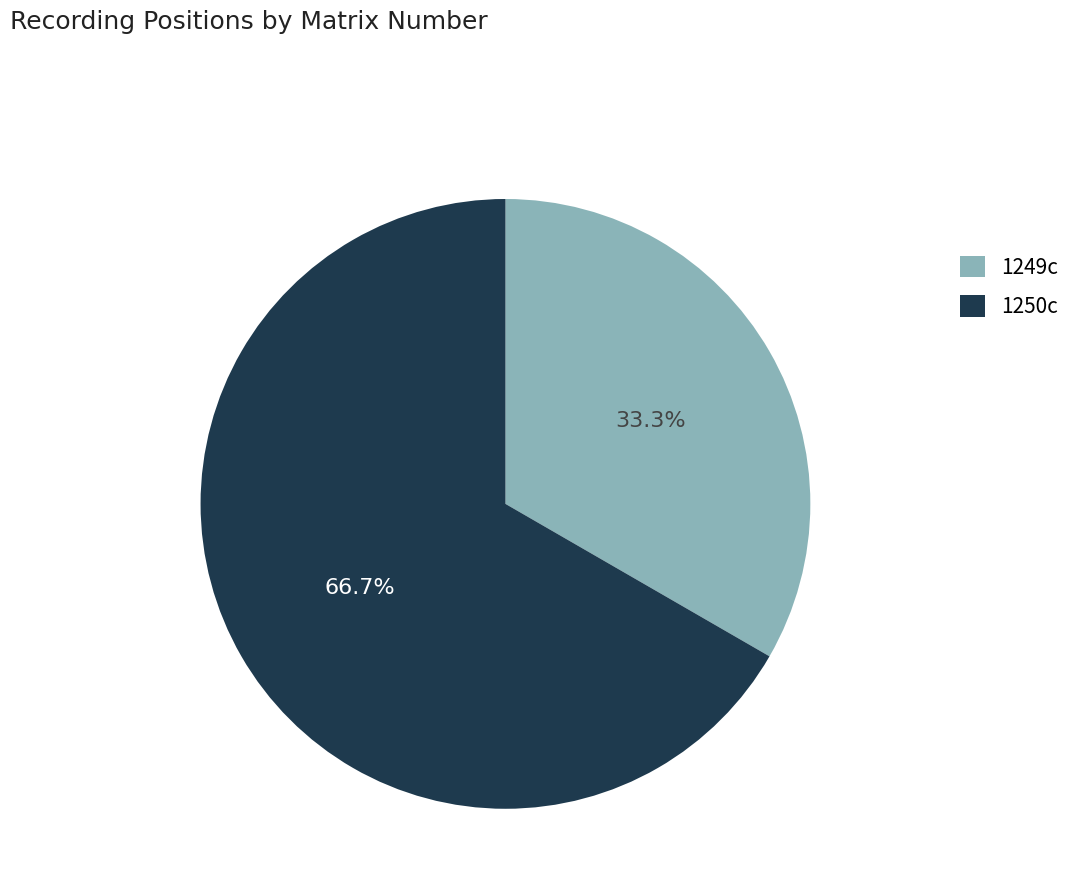

Between 1249c and 1250c, which is larger?

1250c